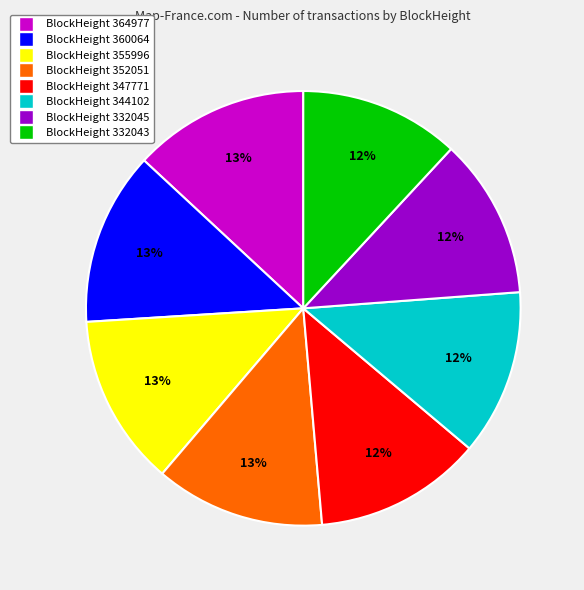

To the nearest percent, what is the difference between the largest and smallest slice percentages?

1%